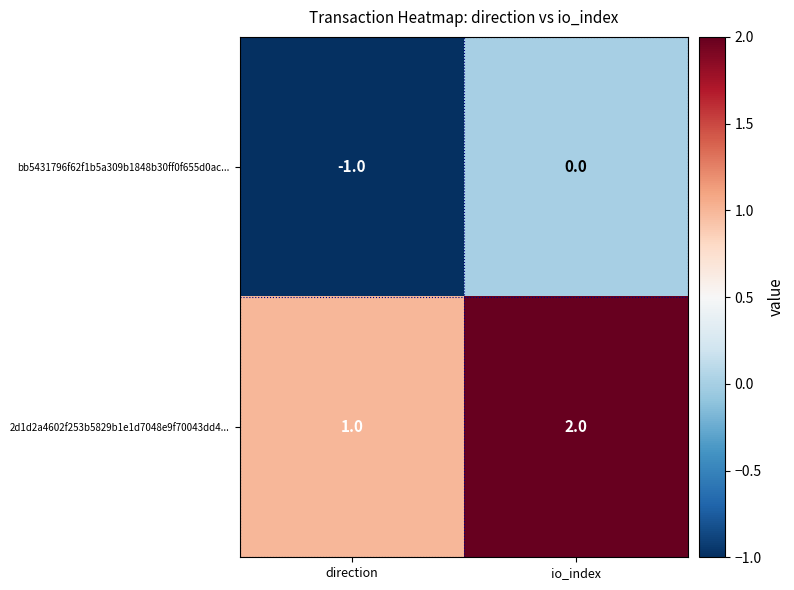

What is the total value across all series at io_index?

2